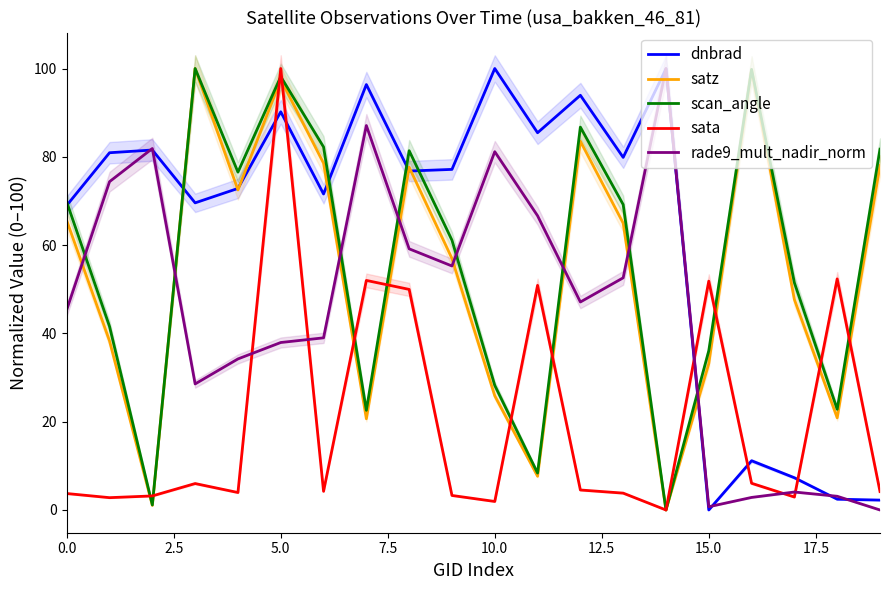

True or false: dnbrad and scan_angle cross at least once.

True